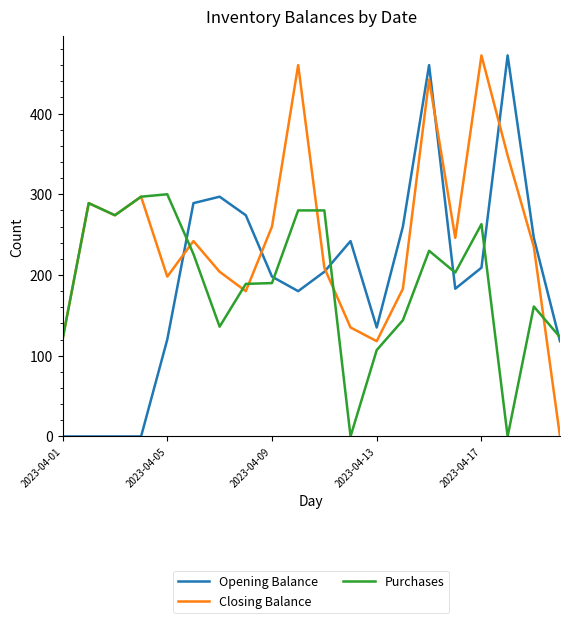

What is the greatest value displayed?

472